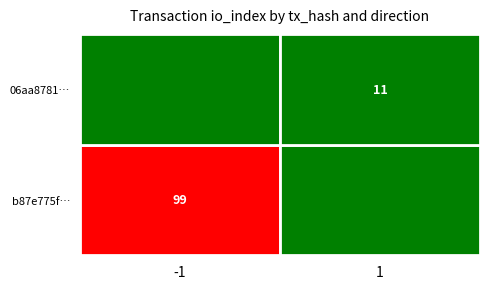

The value of b87e775fb43950f6e03463b202a71d0b956fe3a at io_index is 43. True or false?

False